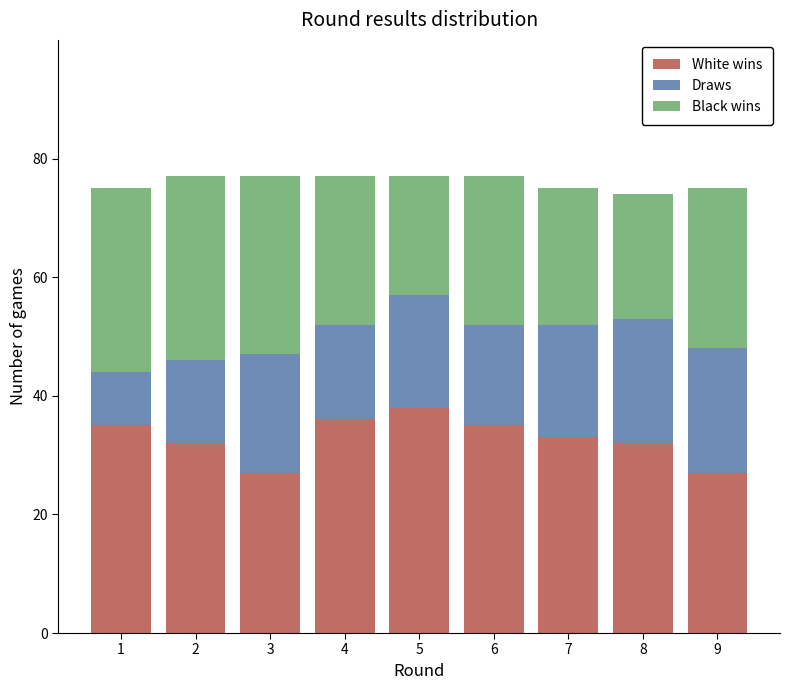

Reading left to right, transcribe the values for White wins.

35	32	27	36	38	35	33	32	27